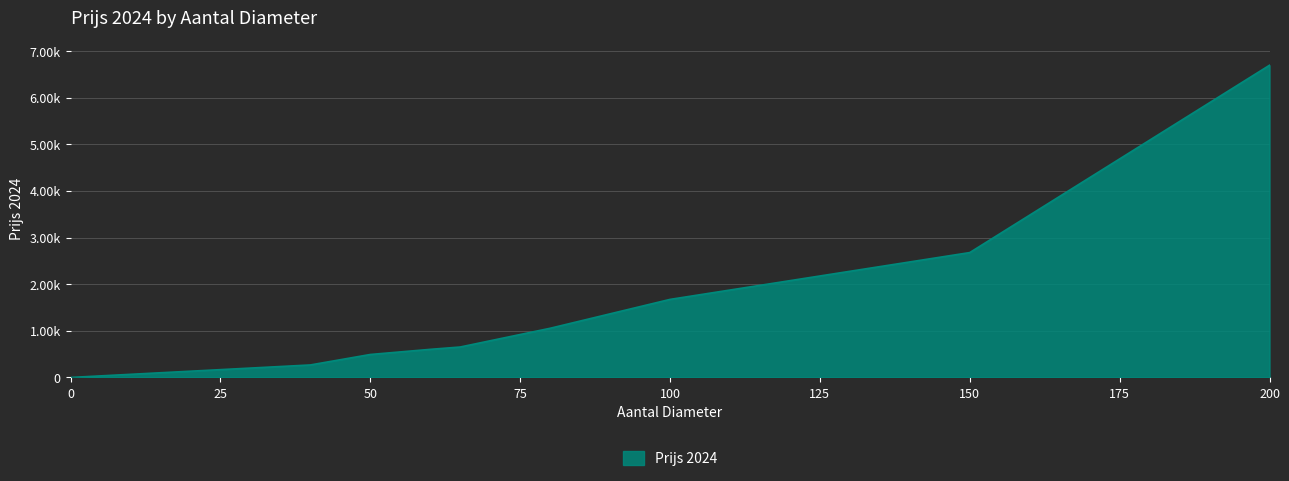

Does the chart have visible grid lines?

Yes